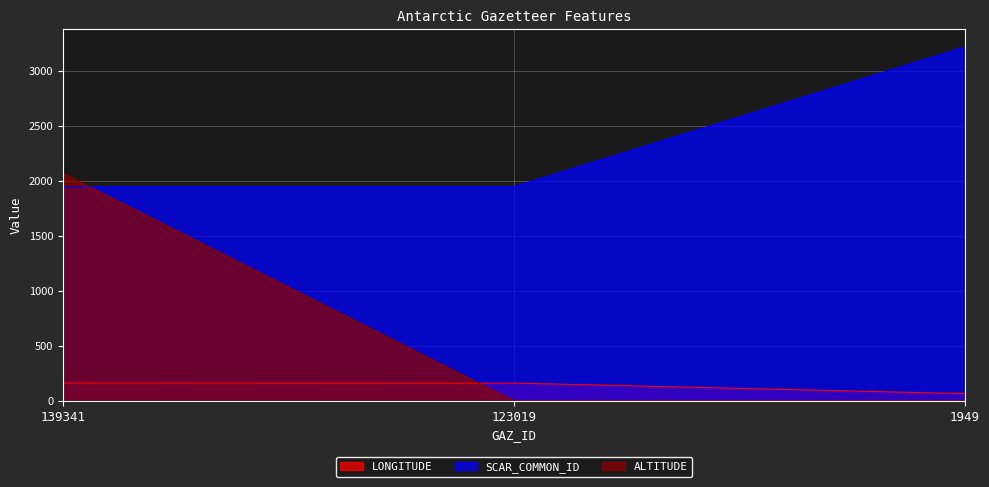

Rank the series by their maximum value, from highest to lowest.

SCAR_COMMON_ID, ALTITUDE, LONGITUDE